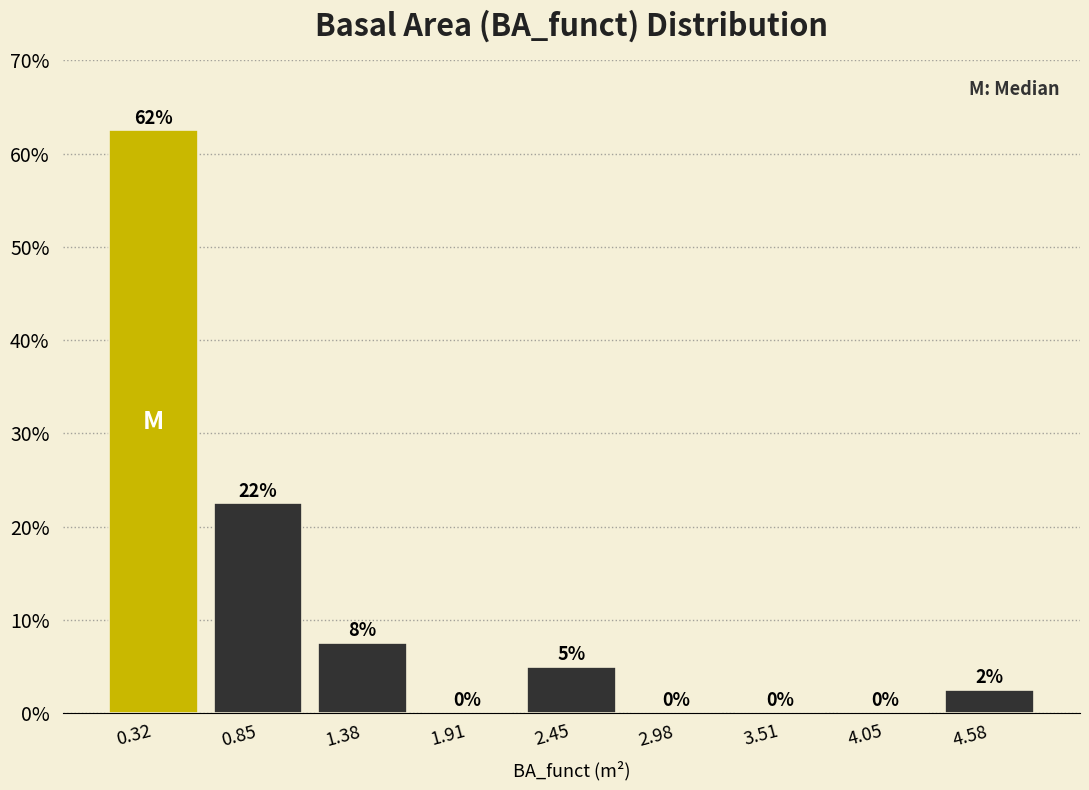

Over which range of the x-axis is the bar tallest?

0.0 to 0.6